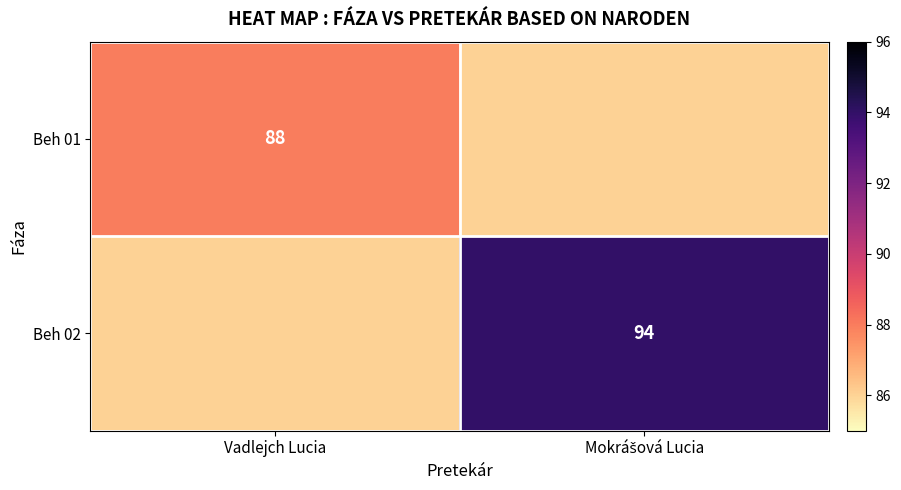

What is the total value across all series at Vadlejch Lucia?

174